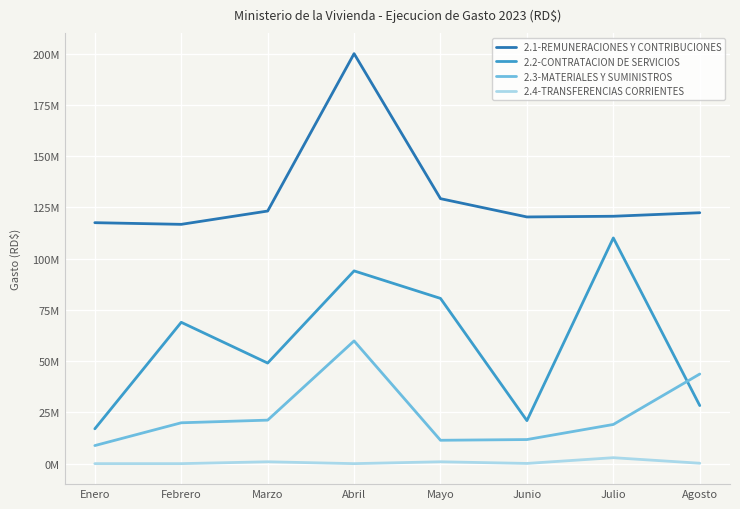

What is the label of the 3rd point from the right?

Junio